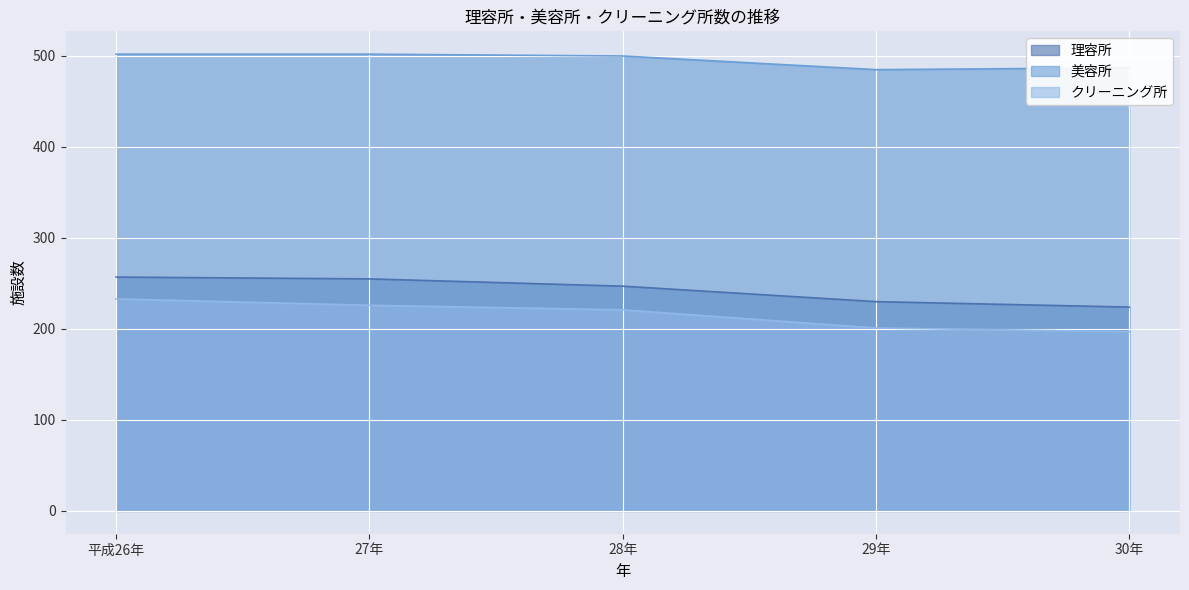

What is the sum of all 理容所 values?

1213